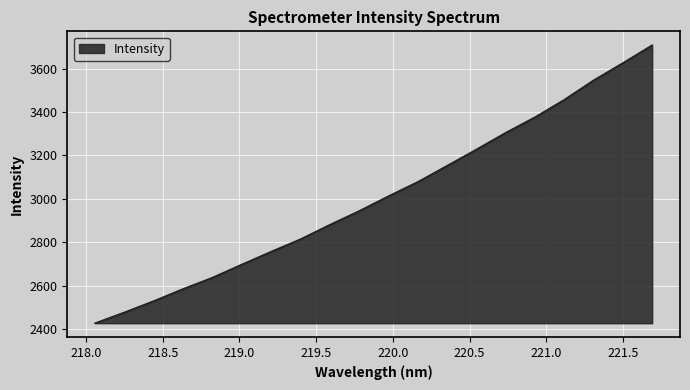

What is the difference between the maximum and minimum values?

1279.9